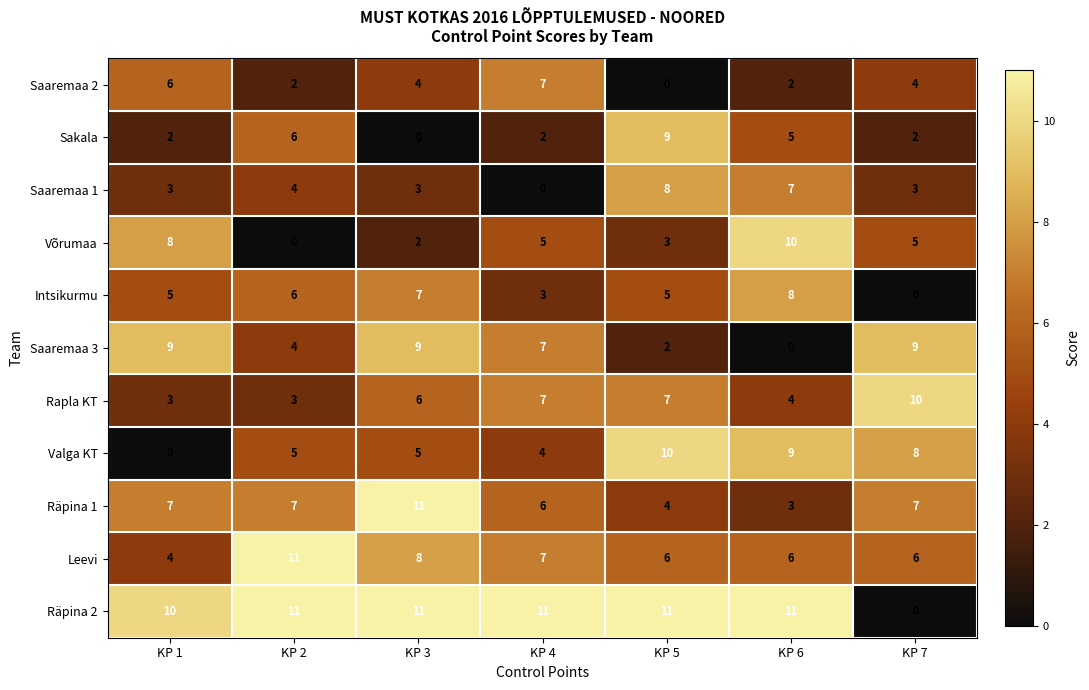

What is the spread (max minus min) of values at KP 5?

11